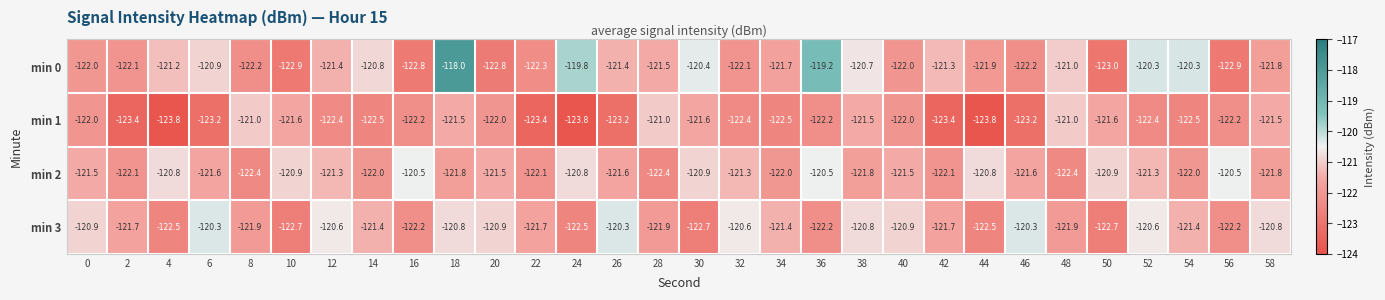

Which series has the largest total across all categories?

min 0